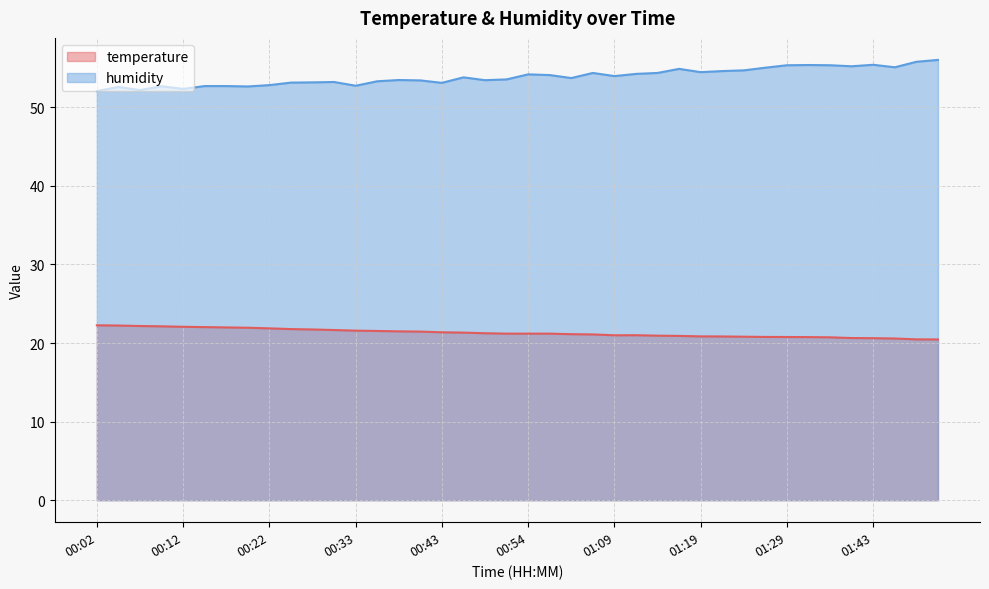

Reading right to left, transcribe all the data shown in this chart.

temperature: 01:56=20.5	01:53=20.5	01:46=20.6	01:43=20.6	01:41=20.6	01:34=20.7	01:32=20.8	01:29=20.8	01:27=20.8	01:24=20.8	01:22=20.8	01:19=20.9	01:16=20.9	01:14=20.9	01:11=21.0	01:09=21.0	01:03=21.1	01:00=21.1	00:57=21.2	00:54=21.2	00:52=21.2	00:49=21.2	00:46=21.3	00:43=21.4	00:40=21.5	00:38=21.5	00:35=21.5	00:33=21.6	00:30=21.7	00:27=21.7	00:25=21.8	00:22=21.9	00:20=21.9	00:17=22.0	00:15=22.0	00:12=22.1	00:10=22.1	00:07=22.2	00:04=22.2	00:02=22.3
humidity: 01:56=56.0	01:53=55.8	01:46=55.1	01:43=55.4	01:41=55.2	01:34=55.4	01:32=55.4	01:29=55.4	01:27=55.0	01:24=54.7	01:22=54.6	01:19=54.5	01:16=54.9	01:14=54.4	01:11=54.3	01:09=54.0	01:03=54.4	01:00=53.7	00:57=54.1	00:54=54.2	00:52=53.6	00:49=53.5	00:46=53.8	00:43=53.1	00:40=53.4	00:38=53.5	00:35=53.3	00:33=52.8	00:30=53.2	00:27=53.2	00:25=53.1	00:22=52.8	00:20=52.7	00:17=52.7	00:15=52.7	00:12=52.4	00:10=52.7	00:07=52.2	00:04=52.6	00:02=52.1